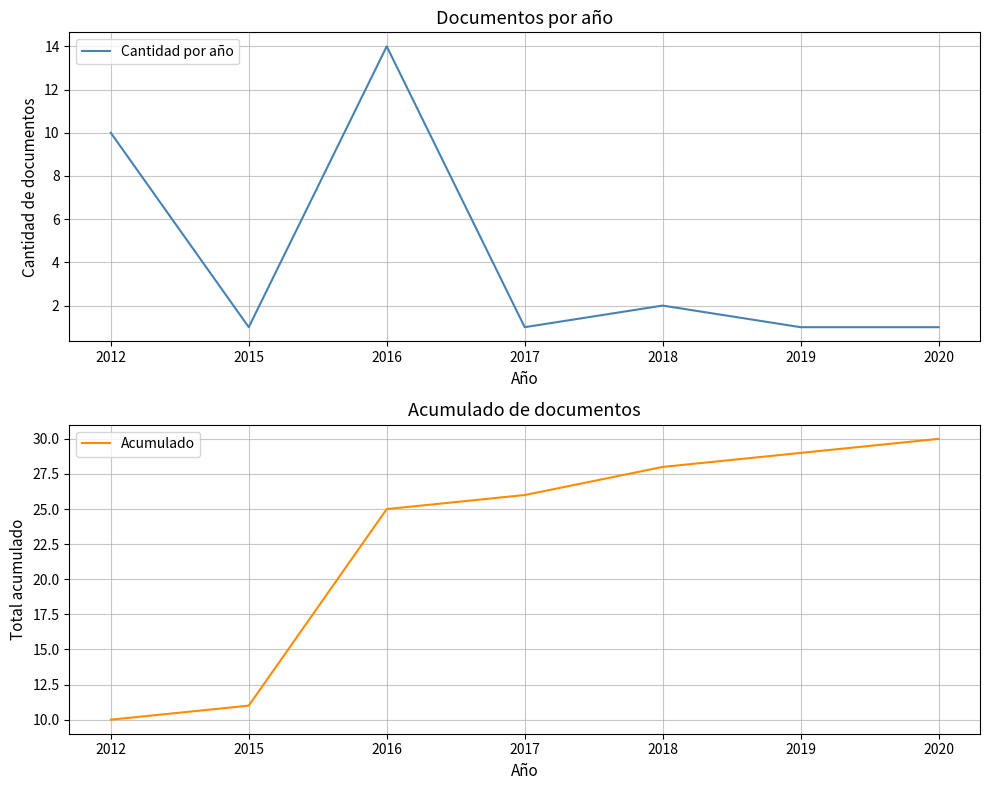

Which series changed the most between 2015 and 2017?

Acumulado